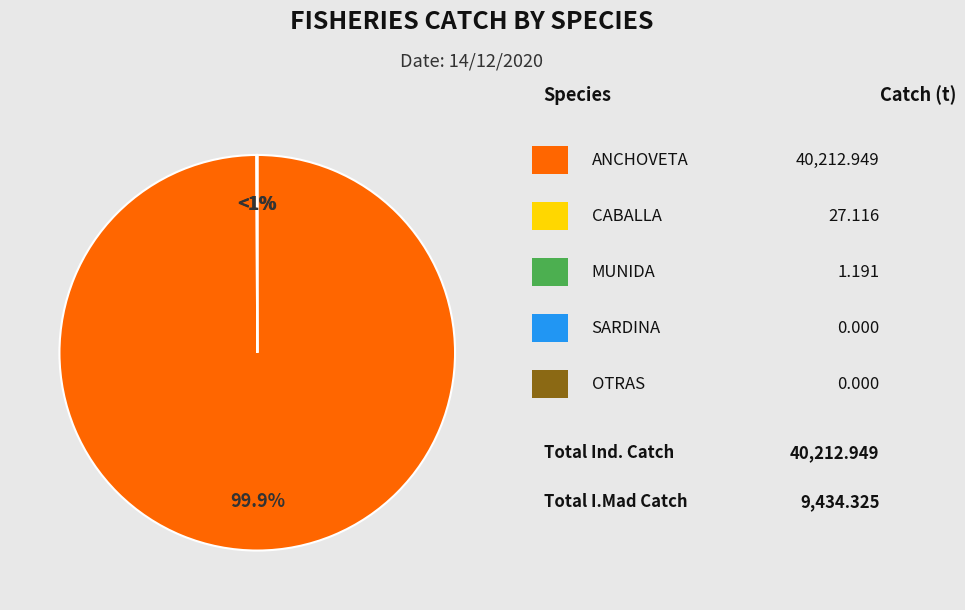

Which category has the biggest portion of the pie?

ANCHOVETA